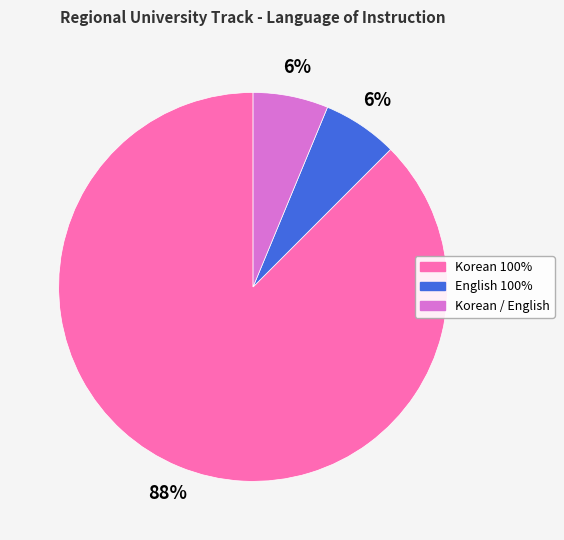

Do English 100% and Korean 100% together represent more than half of the pie?

Yes